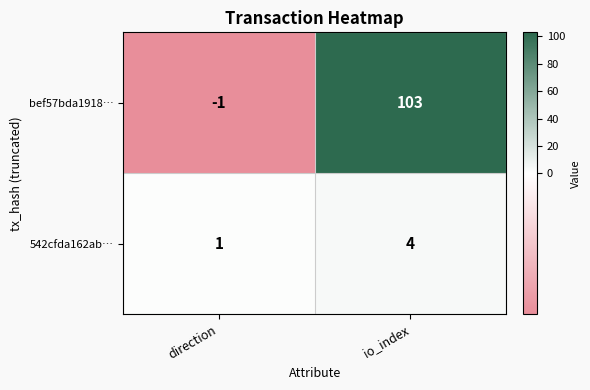

At direction, list the series in order from largest to smallest.

542cfda162ab…, bef57bda1918…